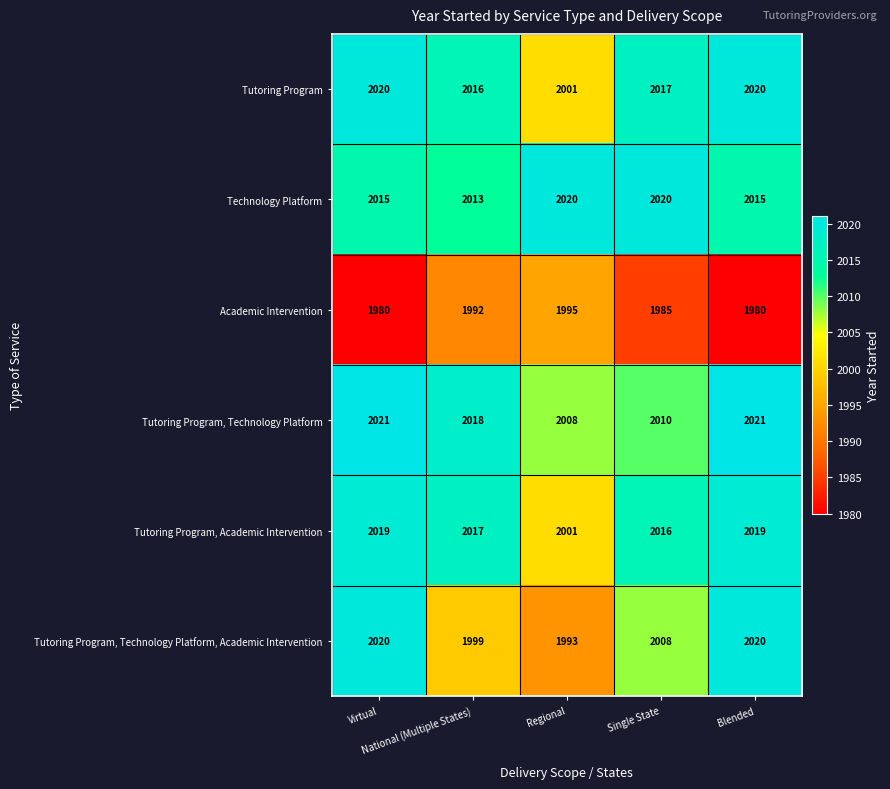

What is the sum of all Academic Intervention values?

9932